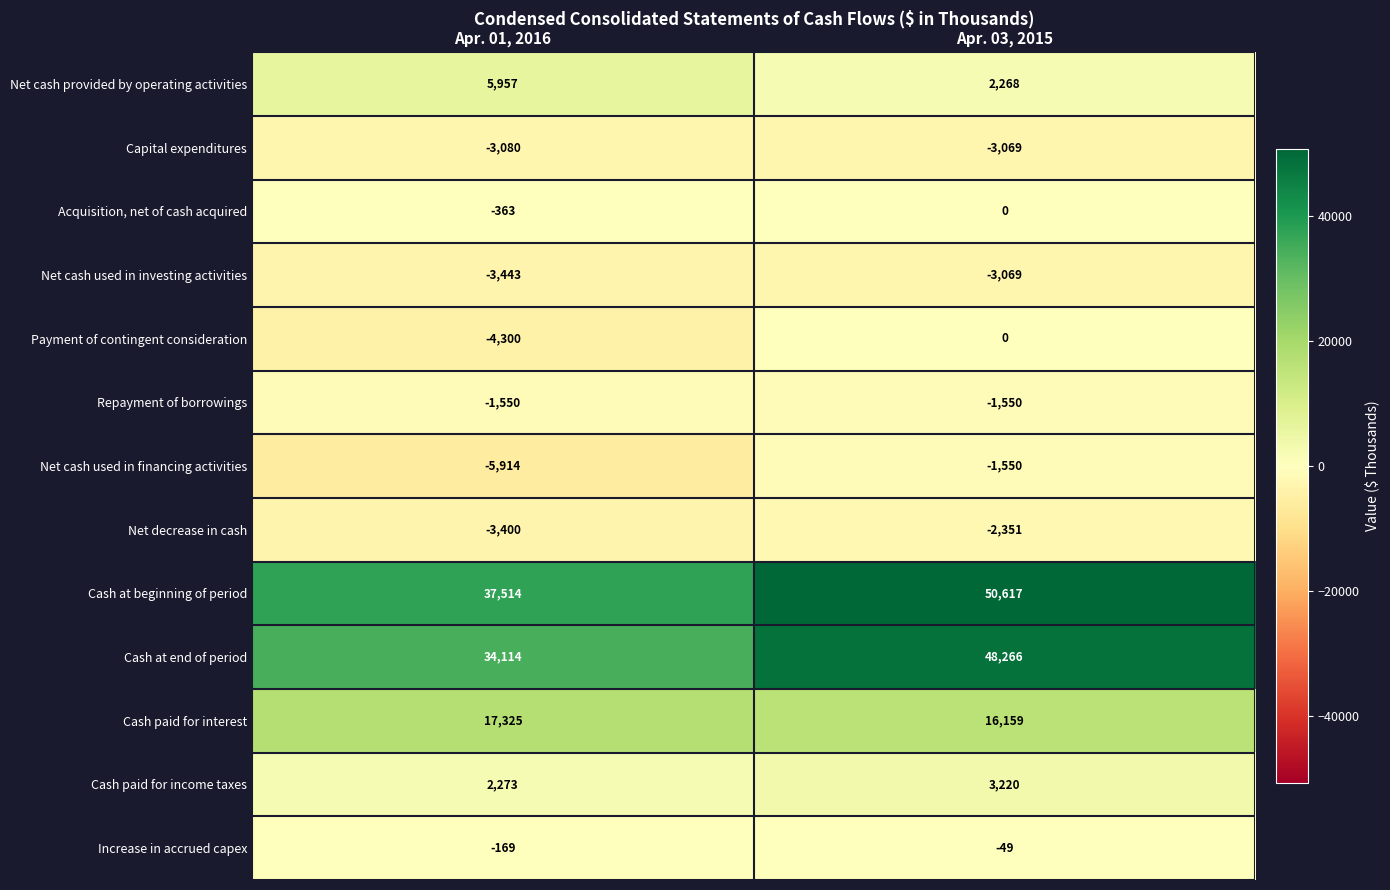

List the labels in order of Cash paid for income taxes value, smallest first.

Apr. 01, 2016, Apr. 03, 2015